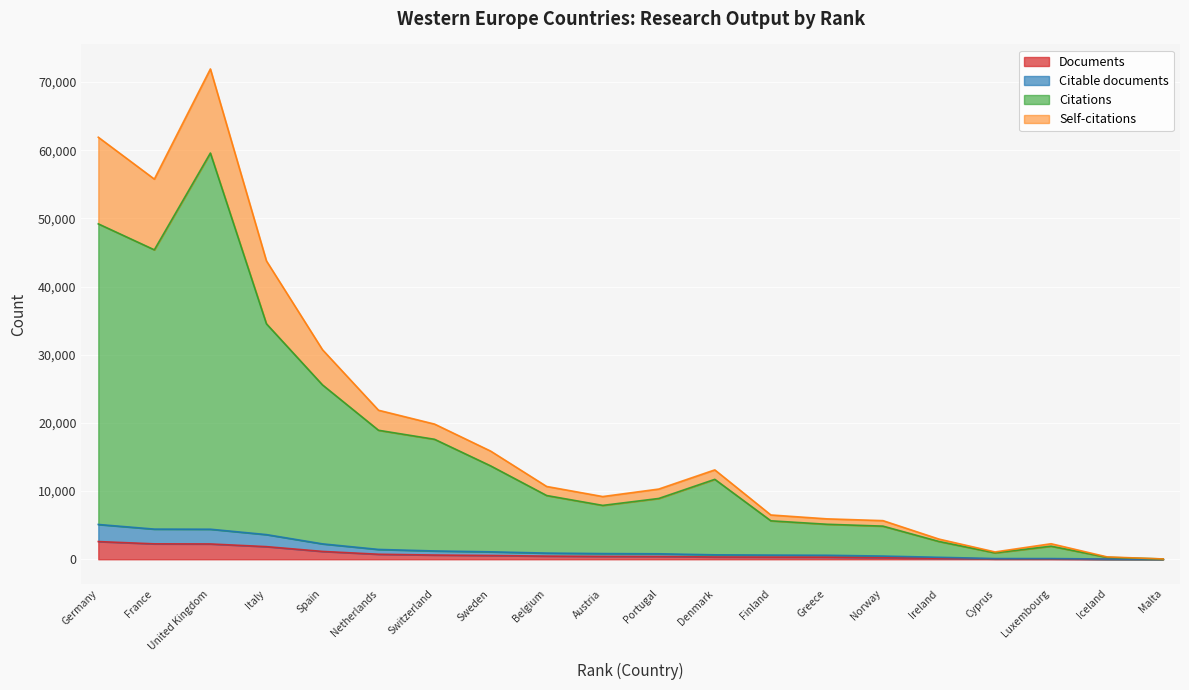

At which category is the sum across all series the highest?

United Kingdom